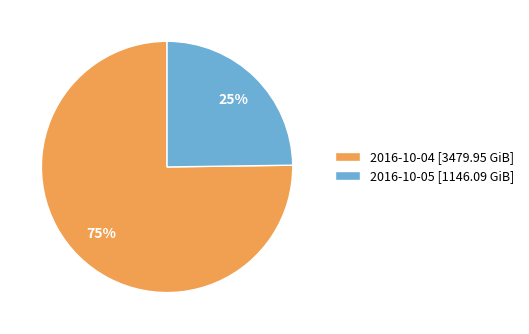

Combined, do 2016-10-04 [3479.95 GiB] and 2016-10-05 [1146.09 GiB] account for over 50%?

Yes